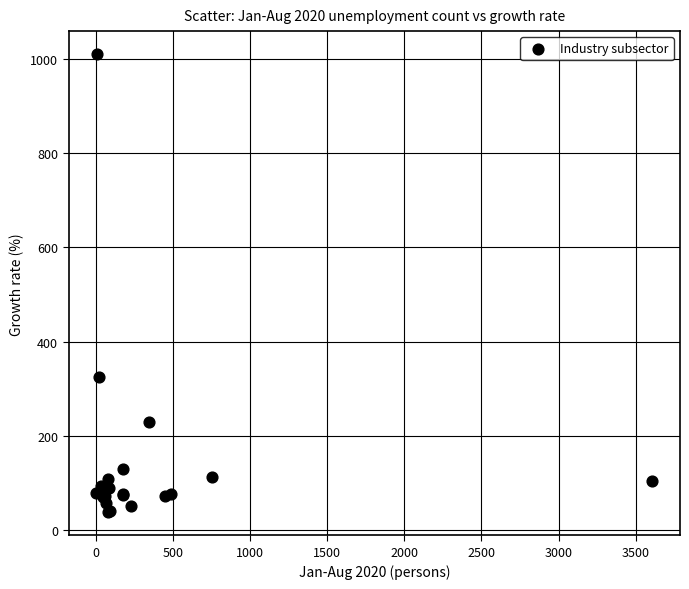

What Y value in the scatter plot is closest to 523?

326.1